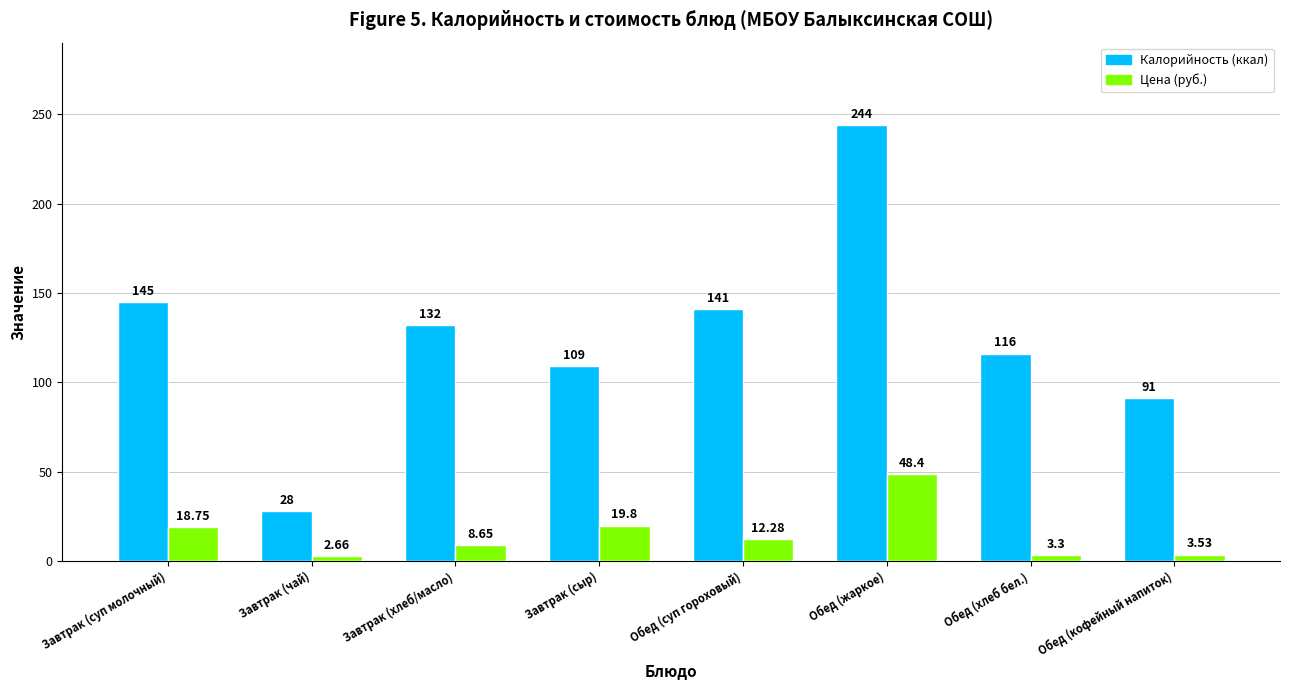

Does the chart contain stacked bars?

No